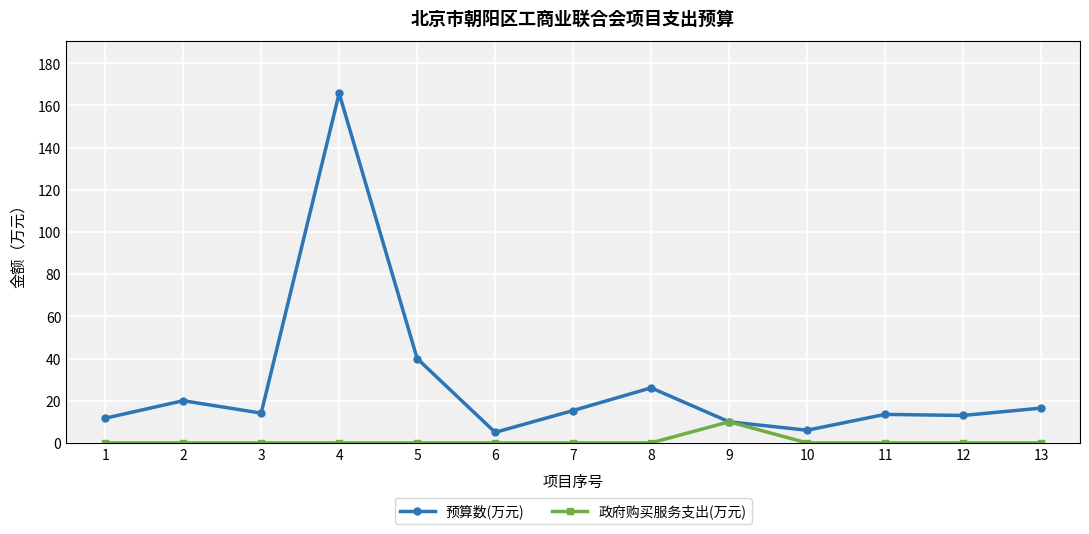

What is the value of the 预算数(万元) point at the 4th from the left?

165.8